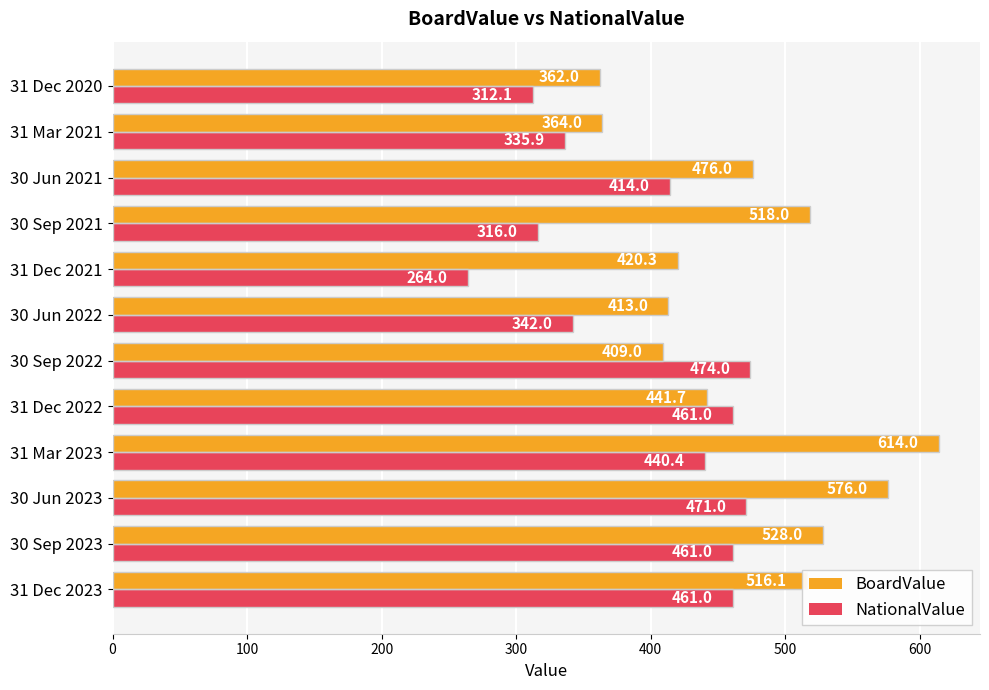

Which series has the largest range (max minus min)?

BoardValue